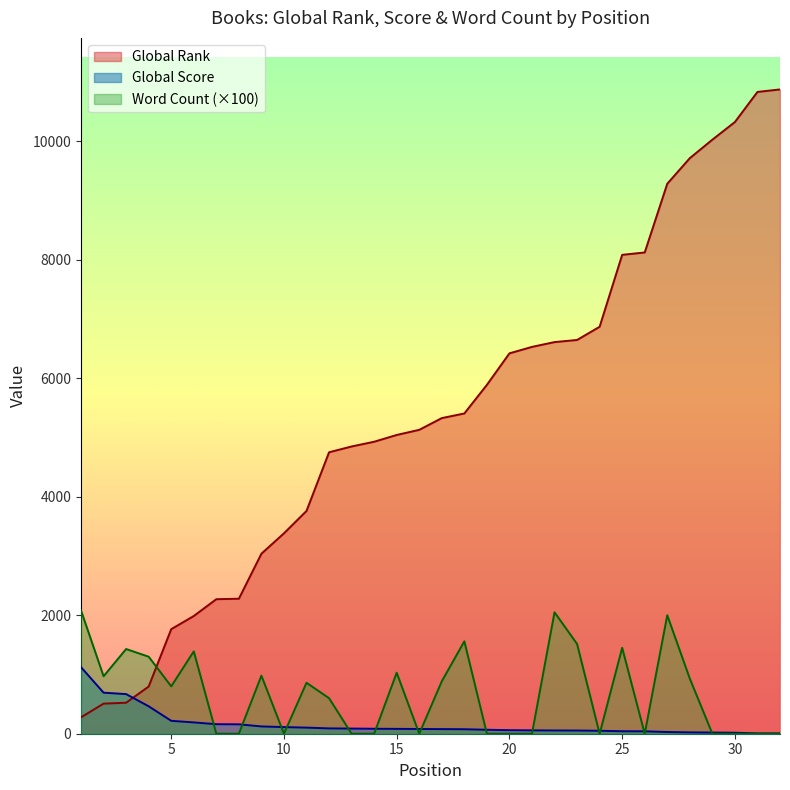

What is the difference between the maximum and minimum values in the Word Count series?

2080.0